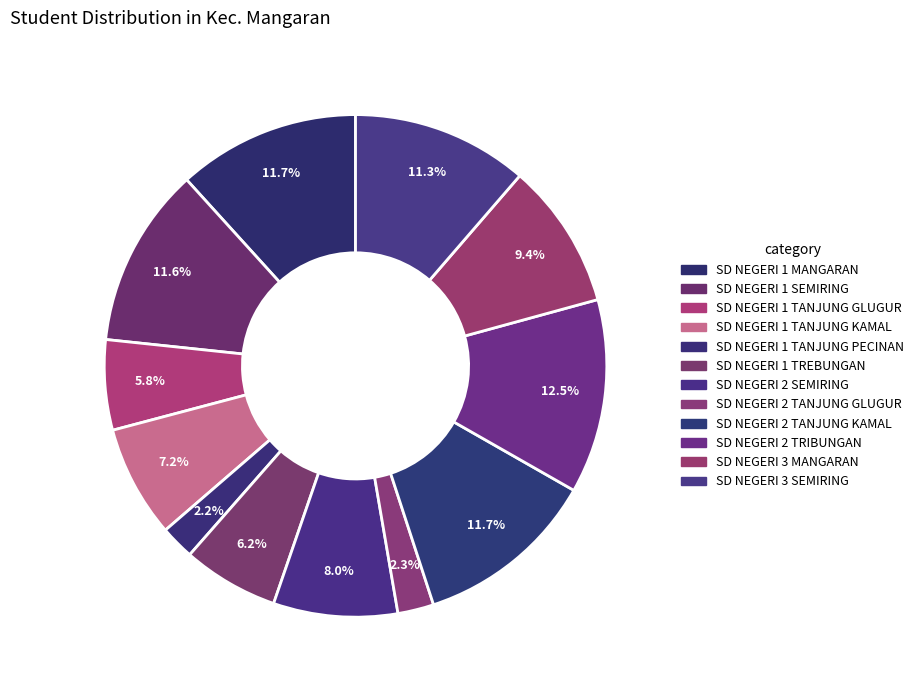

What percentage is the SD NEGERI 2 TANJUNG GLUGUR slice, to the nearest percent?

2%